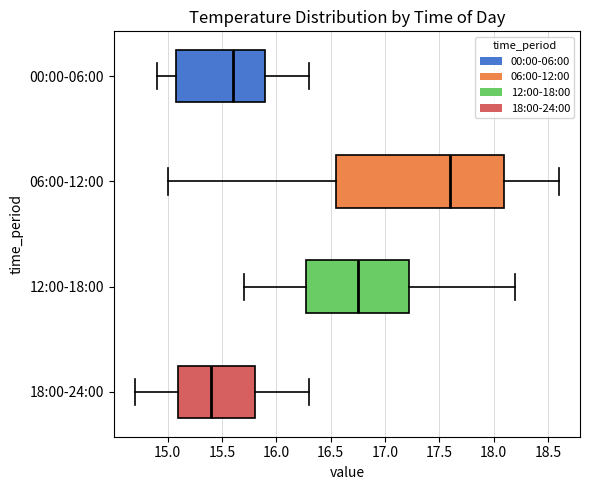

Reading bottom to top, read every box against the x-axis: the position of its median line, the range the box covers, and the ends of its whiskers. The values are not printed on the chart, so give them approximately, as read against the axis.

18:00-24:00: median 15.40, box 15.10 to 15.80, whiskers 14.70 to 16.30
12:00-18:00: median 16.75, box 16.30 to 17.25, whiskers 15.70 to 18.20
06:00-12:00: median 17.60, box 16.55 to 18.10, whiskers 15.00 to 18.60
00:00-06:00: median 15.60, box 15.10 to 15.90, whiskers 14.90 to 16.30